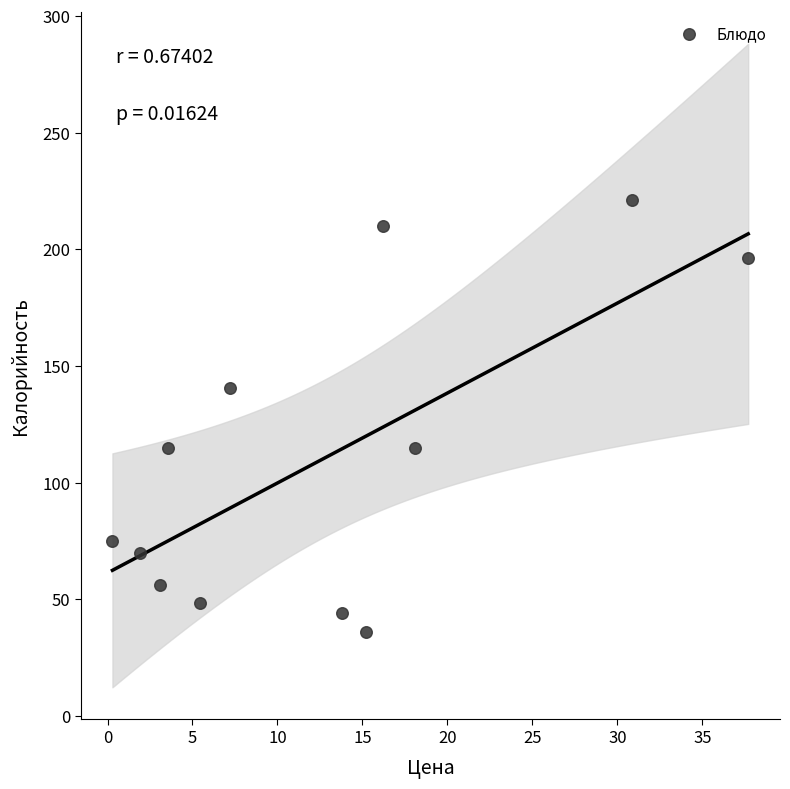

What is the range of Y values (max minus min)?

185.1